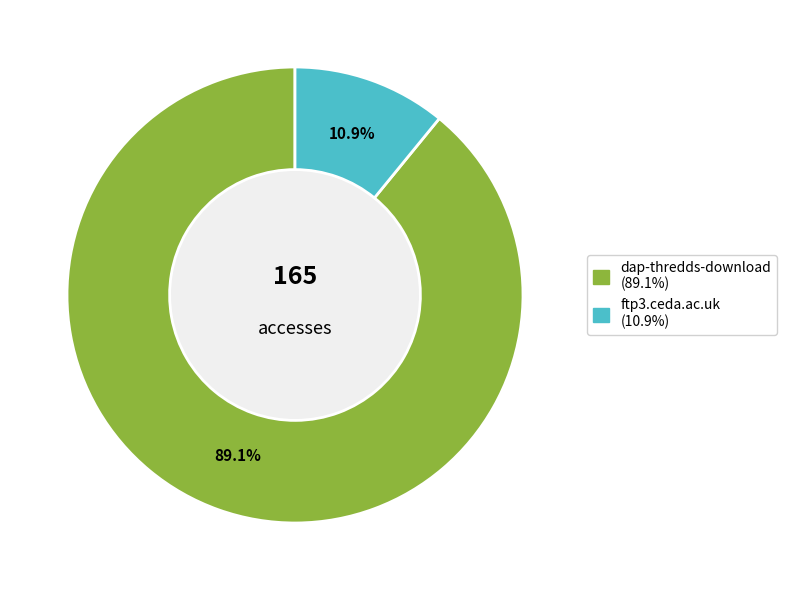

Approximately how many times larger is the value at ftp3.ceda.ac.uk compared to dap-thredds-download?

0.1